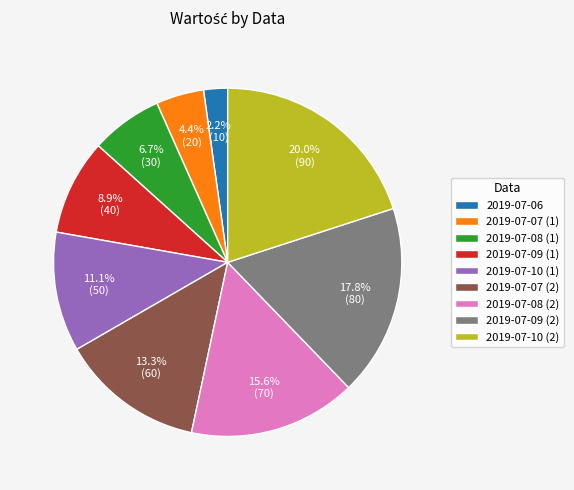

Which category has the smallest portion of the pie?

2019-07-06